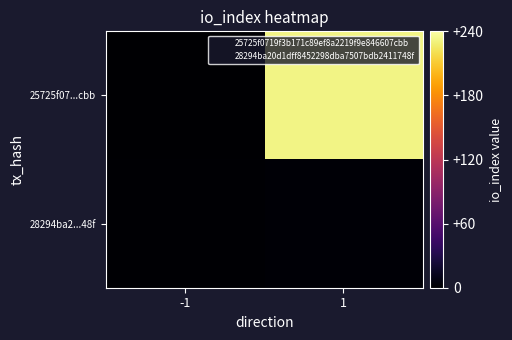

List the series in order of their peak value, lowest first.

28294ba2...48f, 25725f07...cbb